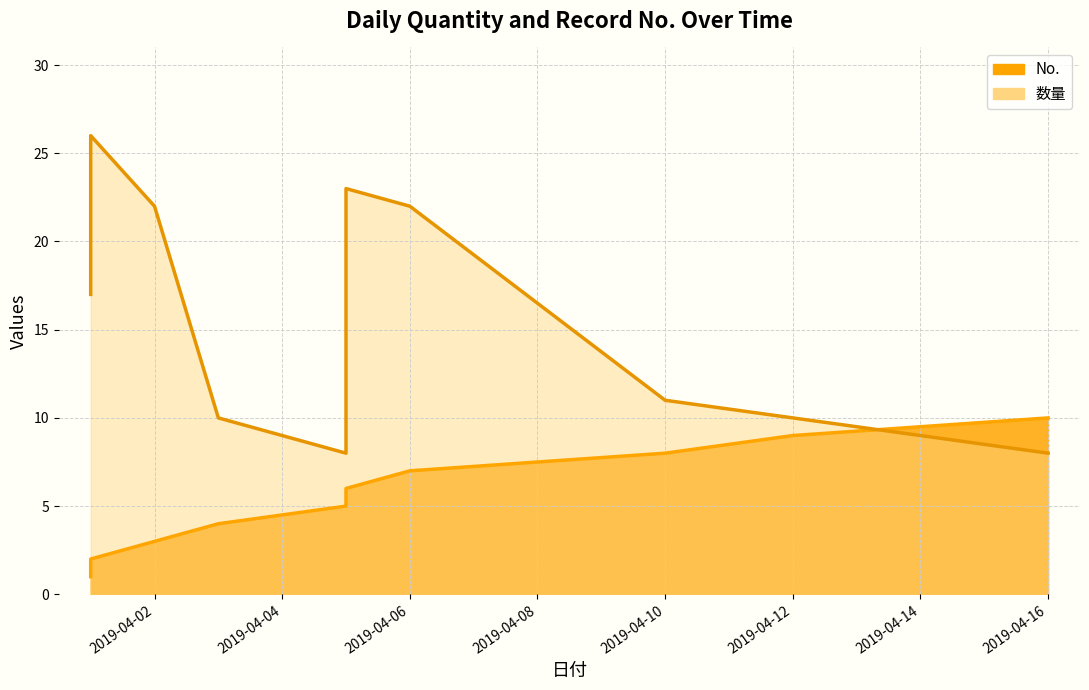

Count the number of data series in this chart.

2